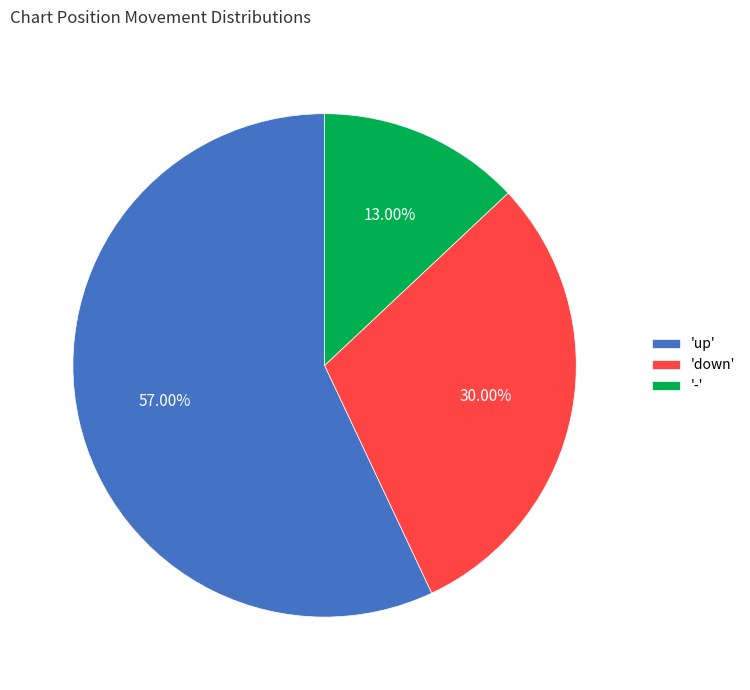

Does 'up' represent more than half of the total?

Yes